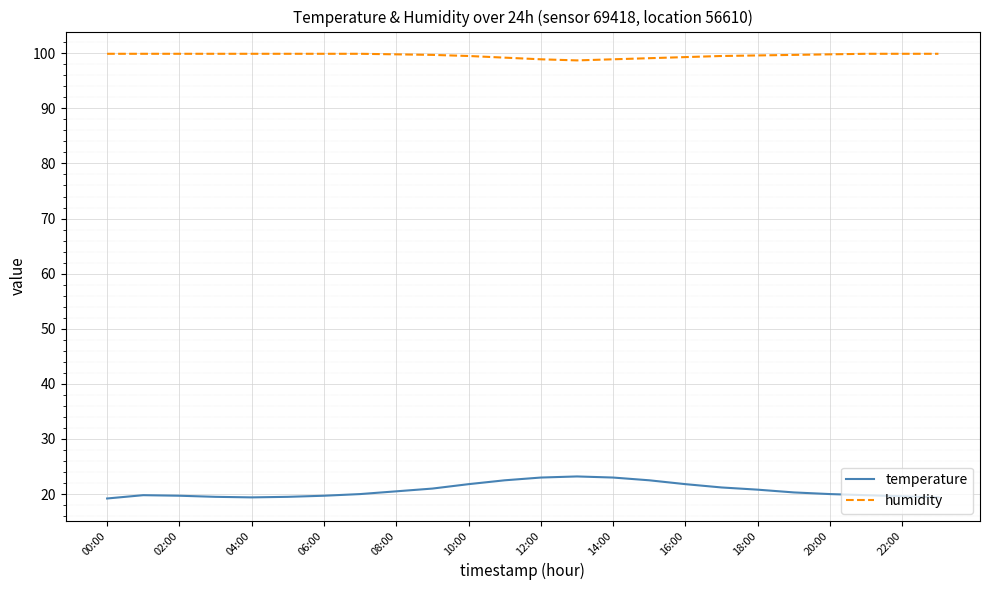

Which series has the largest total across all categories?

humidity